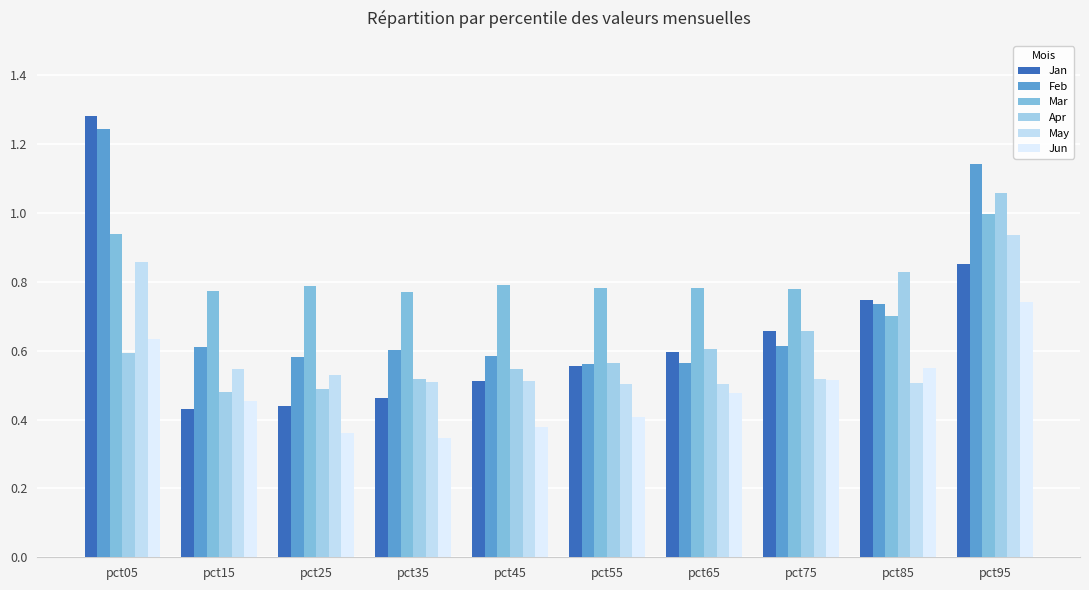

What is the difference between the maximum and minimum values in the Apr series?

0.6